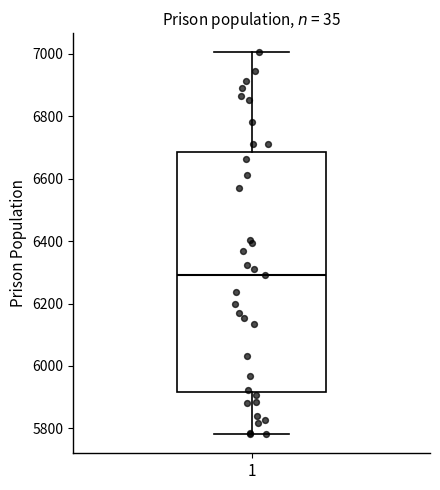

Read this box plot against the y-axis: the position of the median line, the range covered by the box, and the ends of both whiskers. The values are not printed on the chart, so give them approximately, as read against the axis.

median 6300, box 5920 to 6680, whiskers 5780 to 7000